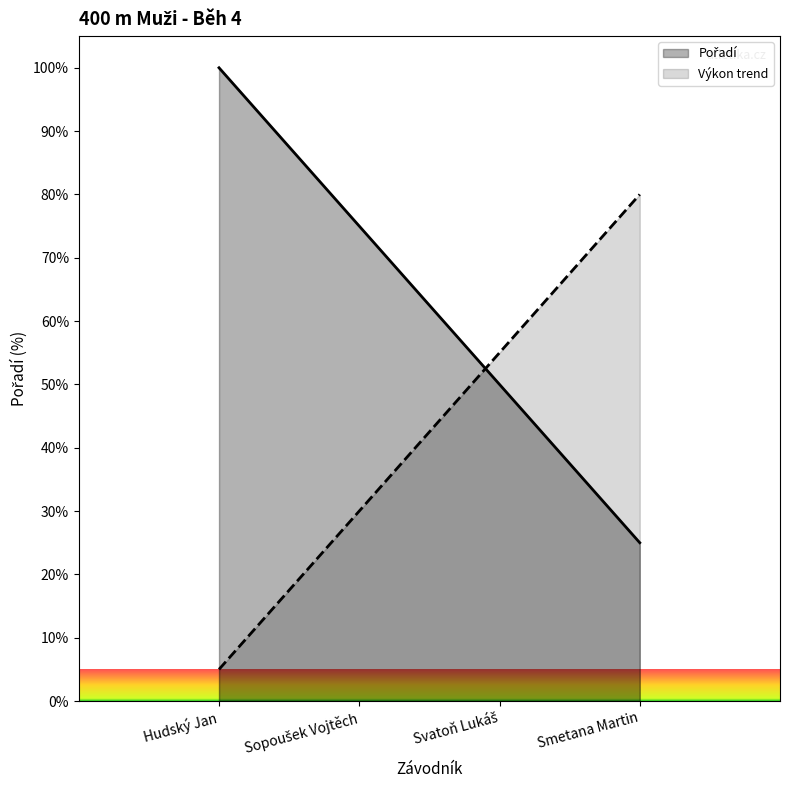

What is the change in value from Sopoušek Vojtěch to Smetana Martin?

-50